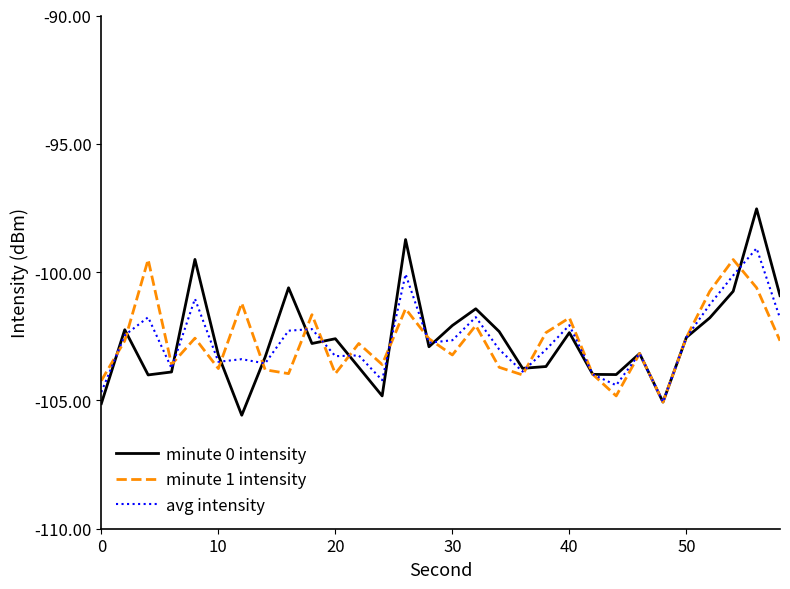

What is the maximum value shown in the chart?

-97.5